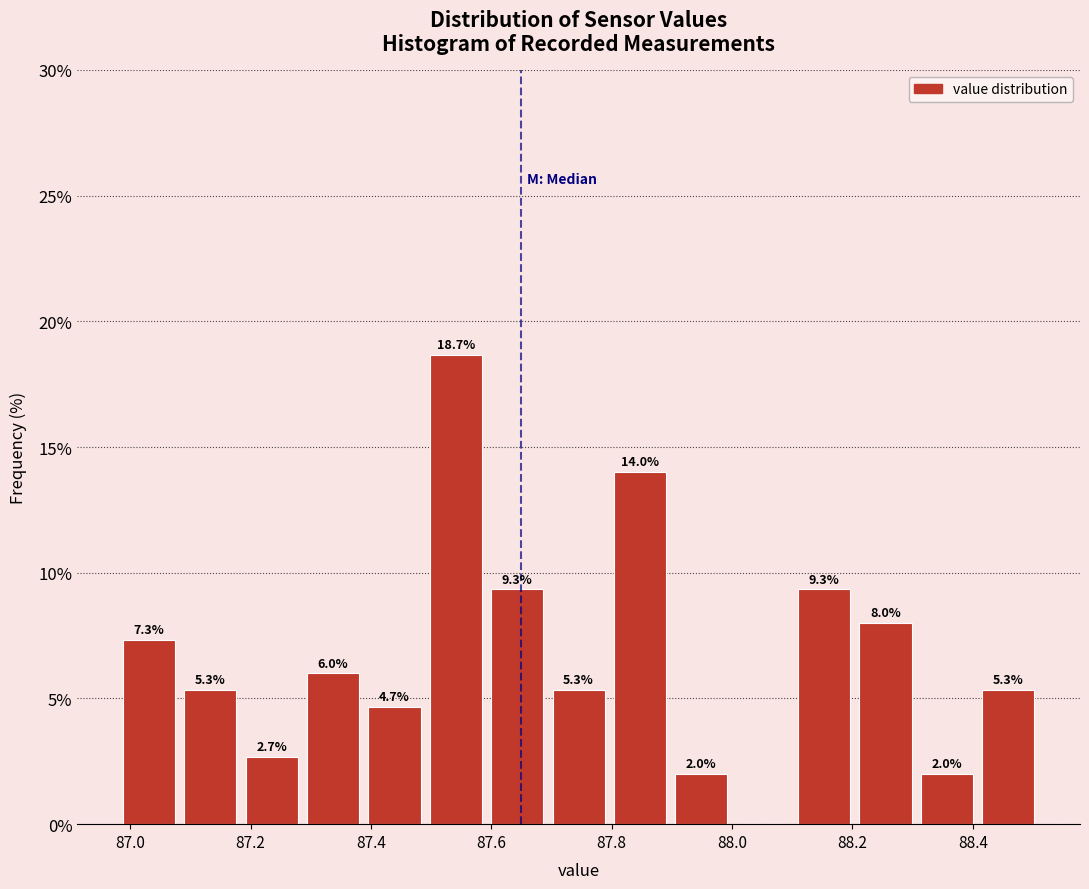

Over which range of the x-axis is the bar tallest?

87.490 to 87.592